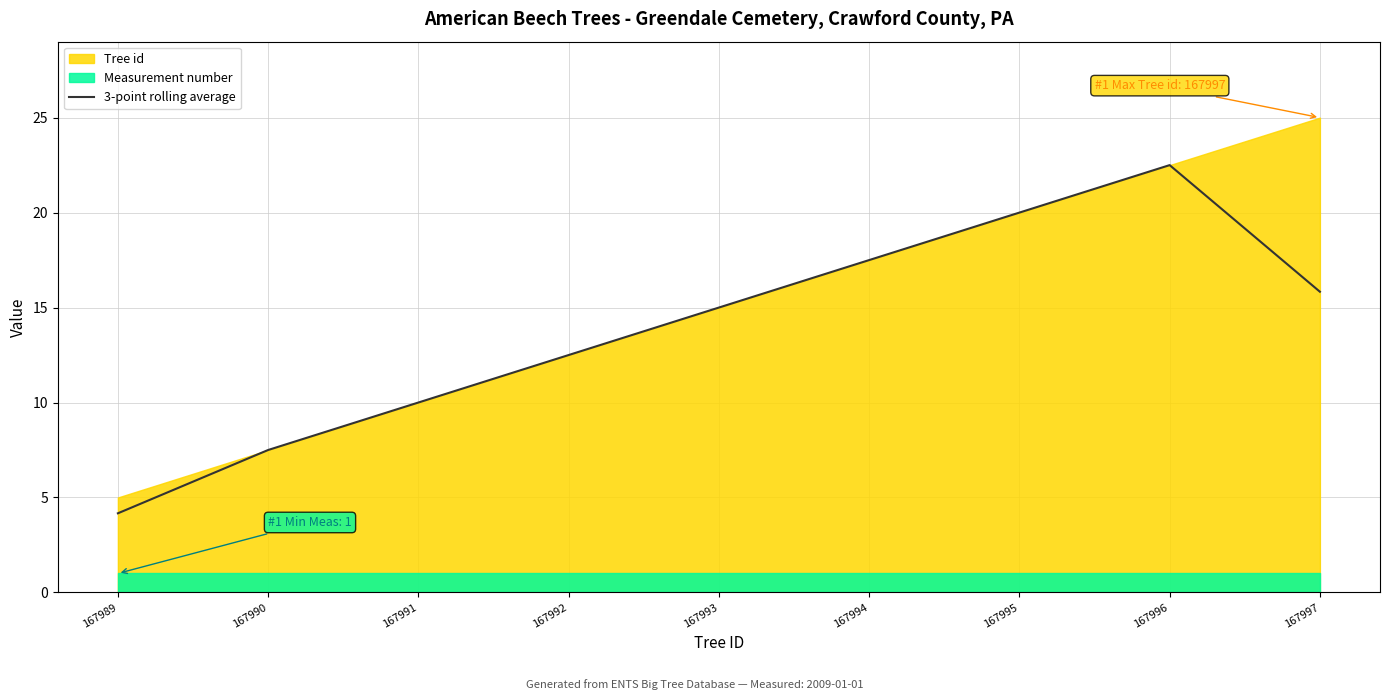

What is the approximate value at 167991?

10.0